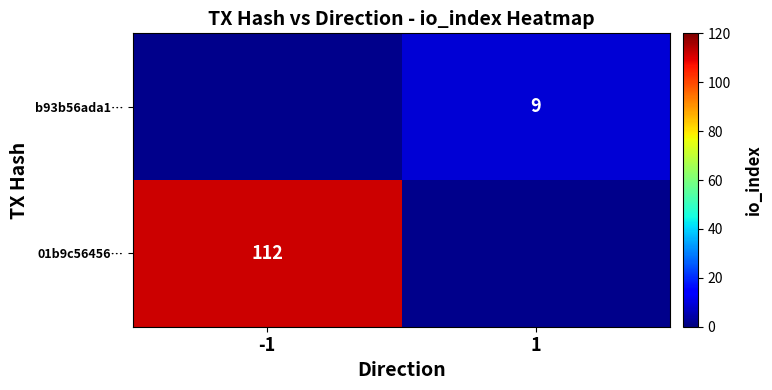

Which has a higher value, 1 or -1?

-1